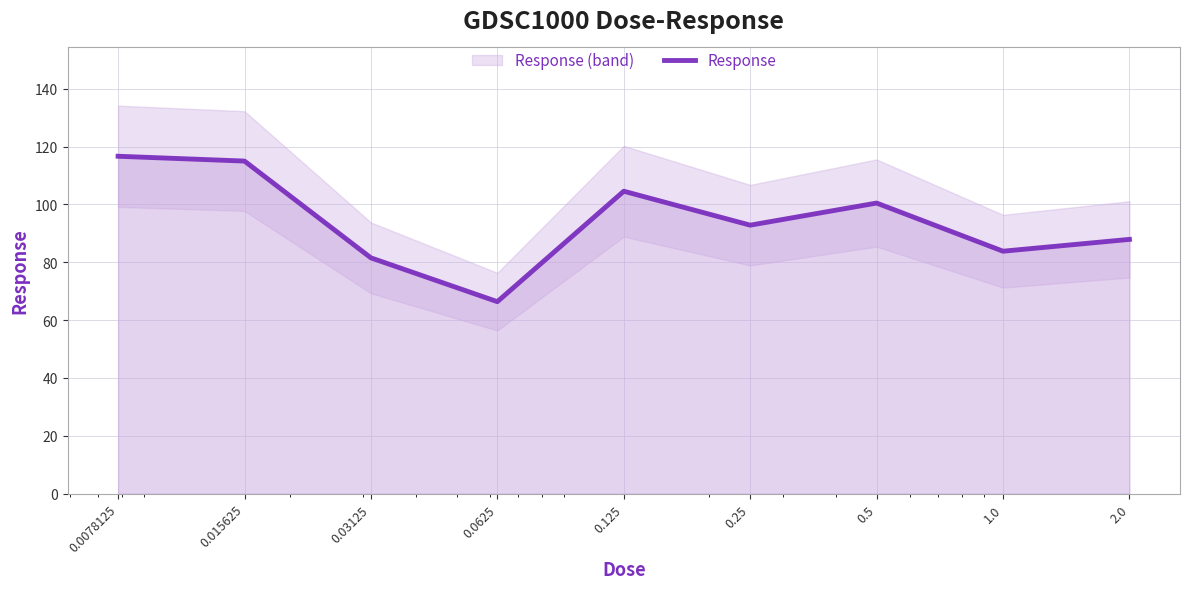

The value at 0.015625 is 206.2. True or false?

False